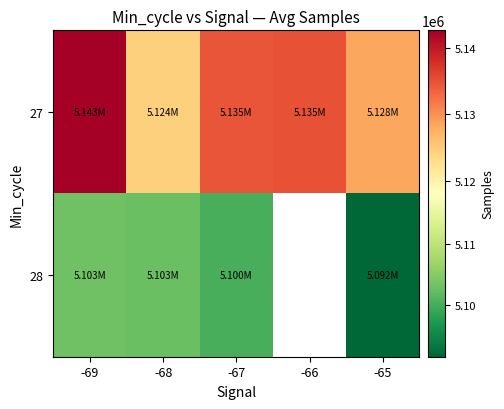

List the labels in order of 27 value, smallest first.

-68, -65, -67, -66, -69